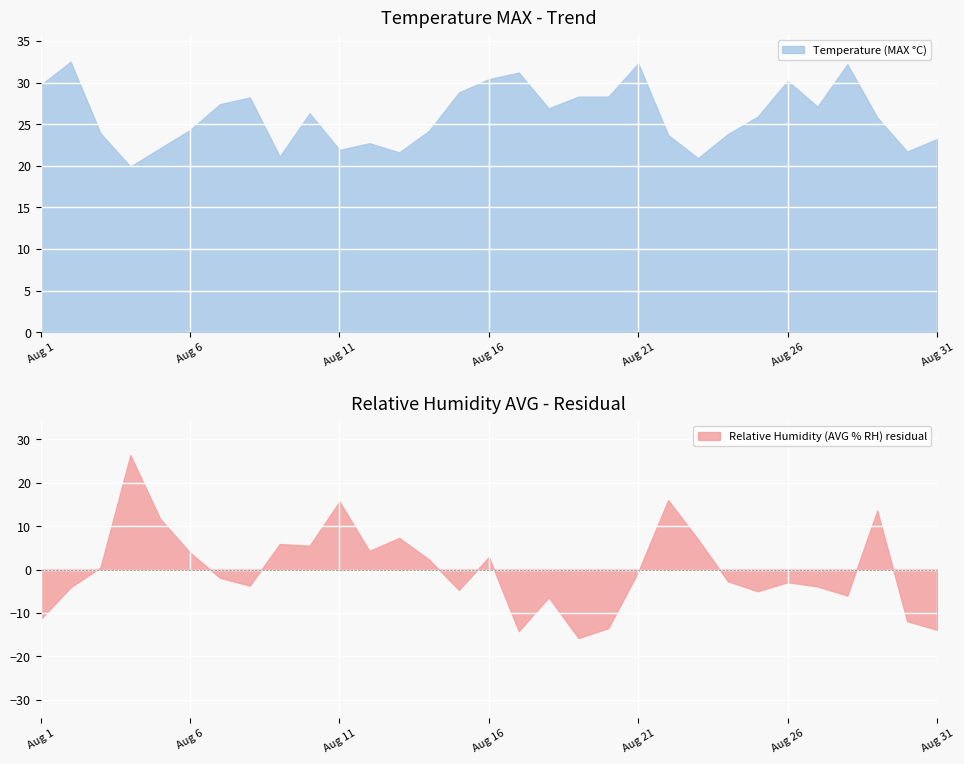

How many lines are shown in the chart?

2